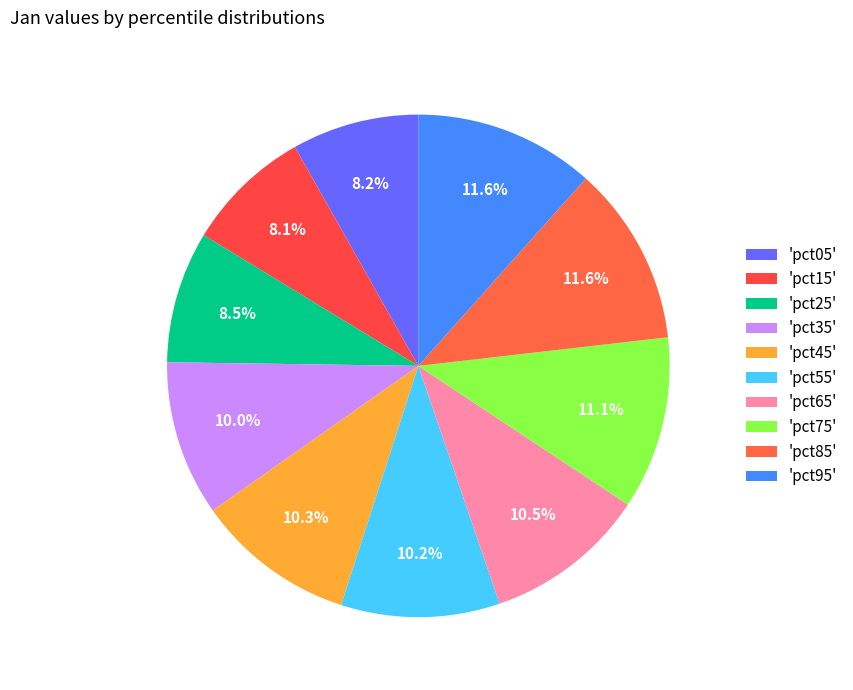

How many segments does this pie chart have?

10